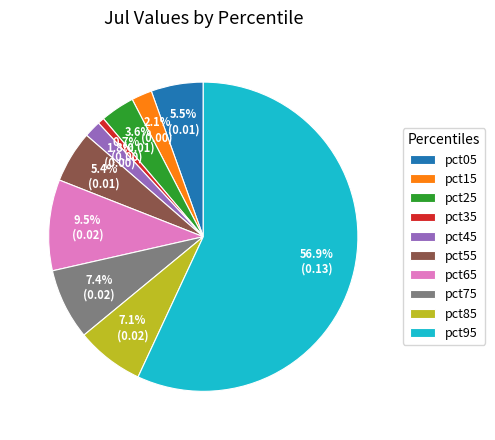

To the nearest percent, what portion does pct25 represent?

4%